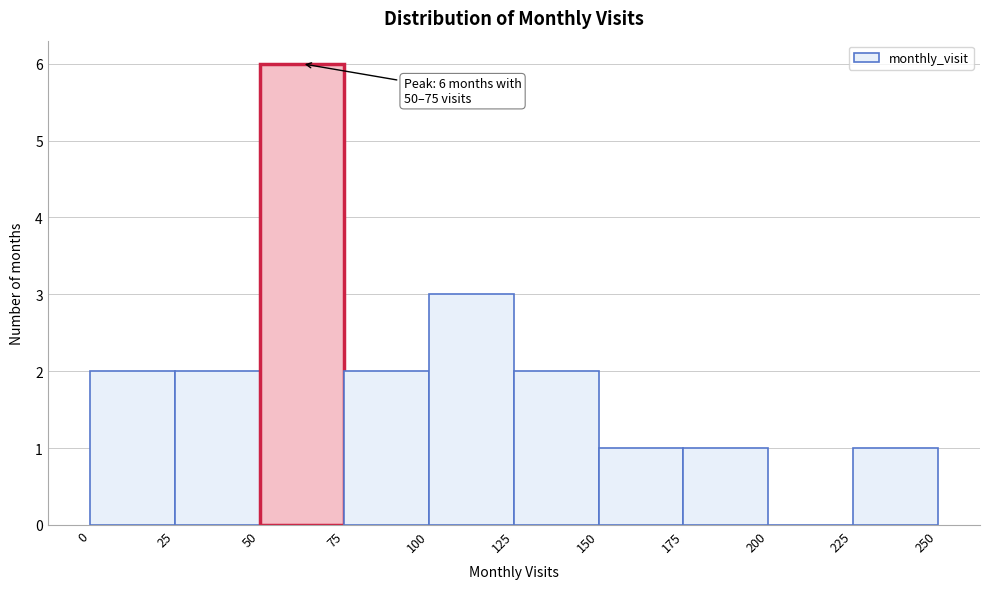

Over which range of the x-axis is the bar tallest?

50 to 75